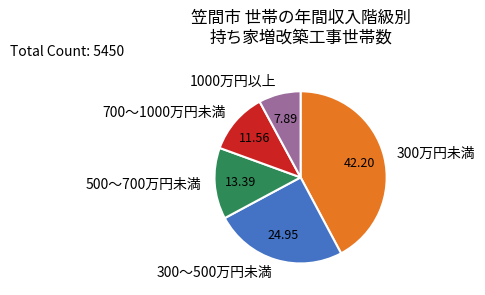

Rank the categories by value from lowest to highest.

1000万円以上, 700～1000万円未満, 500～700万円未満, 300～500万円未満, 300万円未満